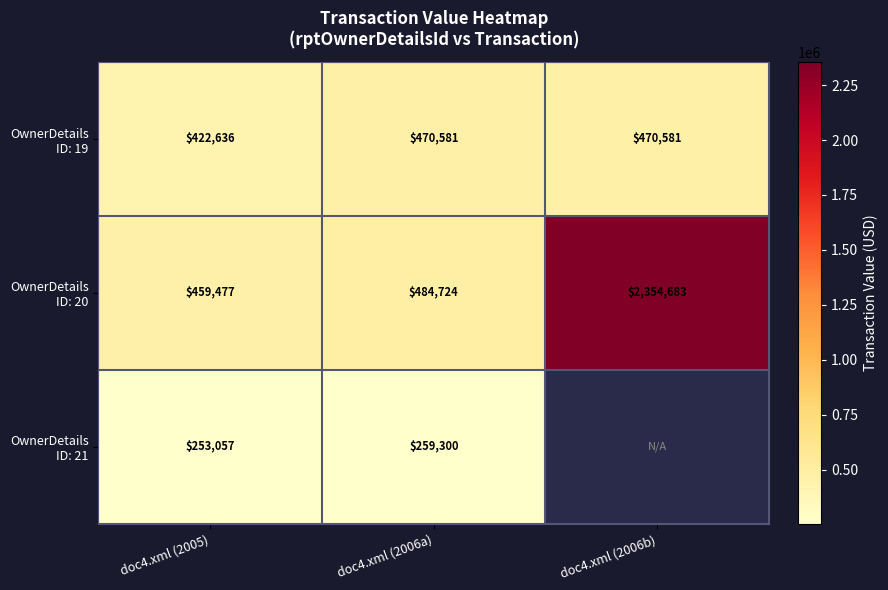

What is the spread (max minus min) of values at doc4.xml (2006a)?

225424